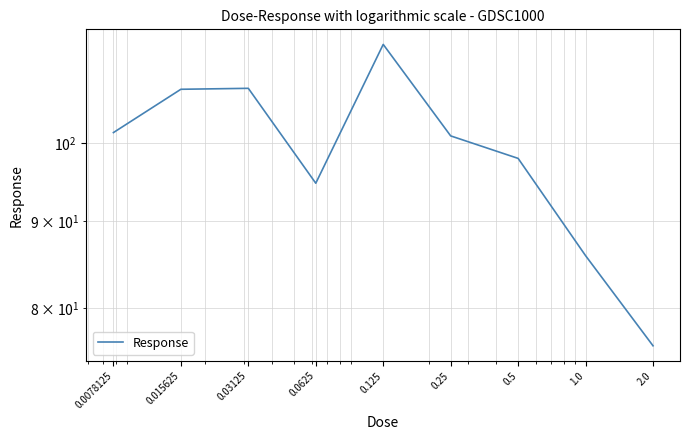

What is the sum of all values?

886.2